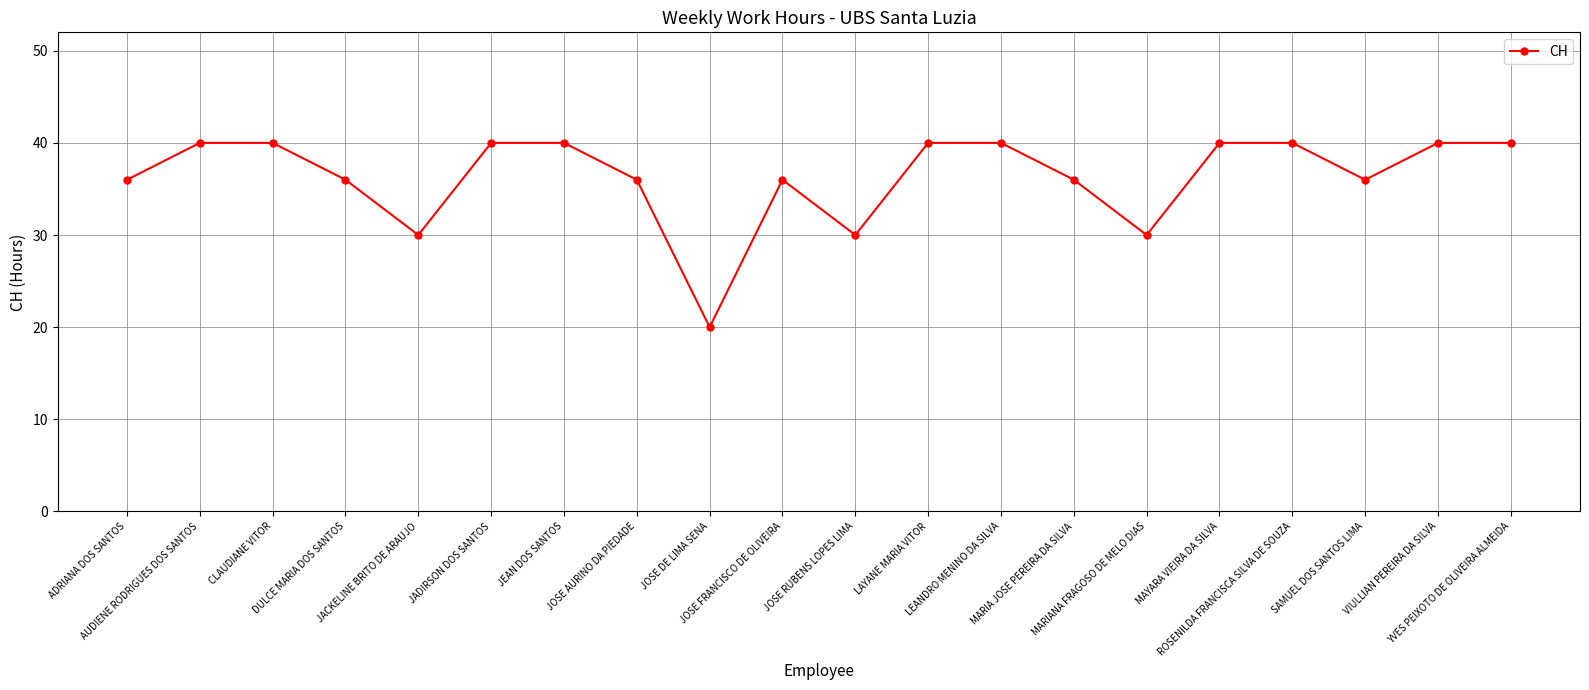

How many values are below 40?

10